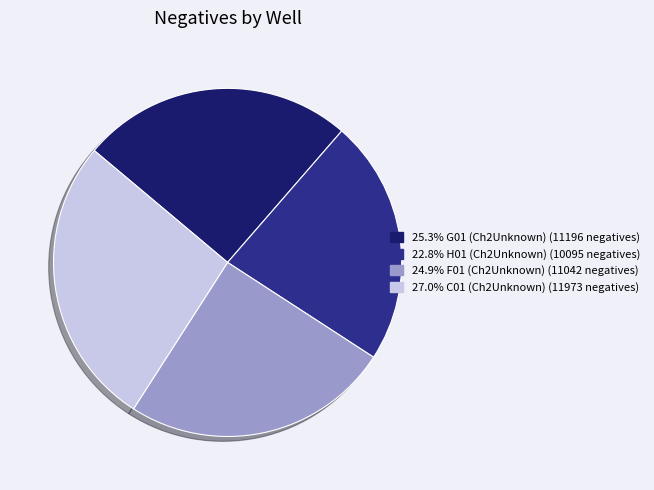

What is the ratio of the value at 24.9% F01 (Ch2Unknown) (11042 negatives) to the value at 27.0% C01 (Ch2Unknown) (11973 negatives)?

0.9